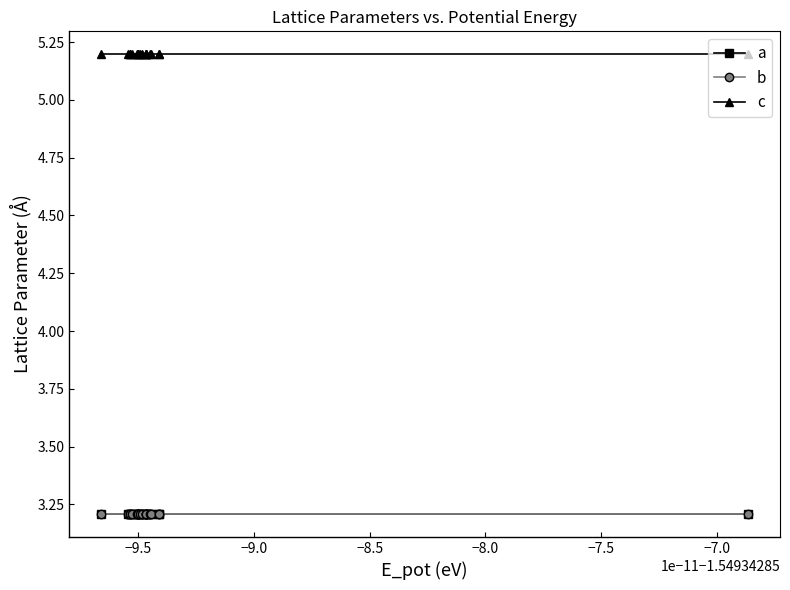

What is the total value across all series at −9.0?

11.6